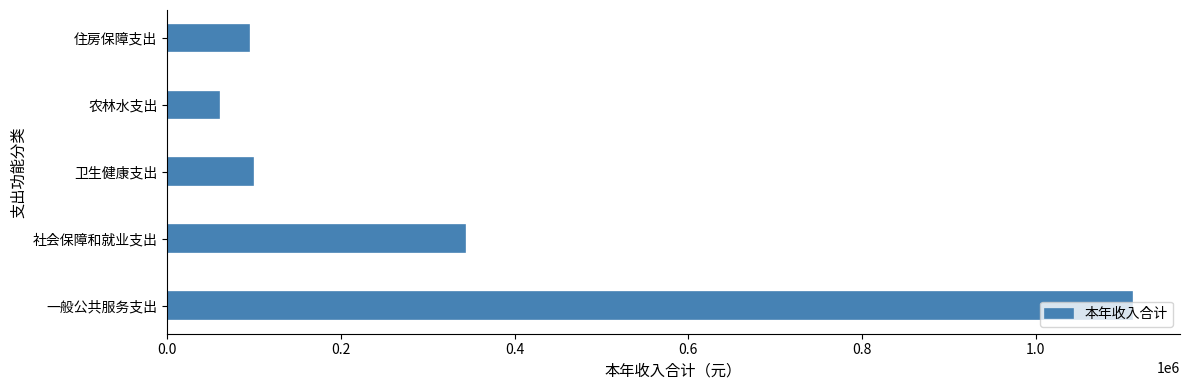

What is the approximate value at 住房保障支出?

93689.0